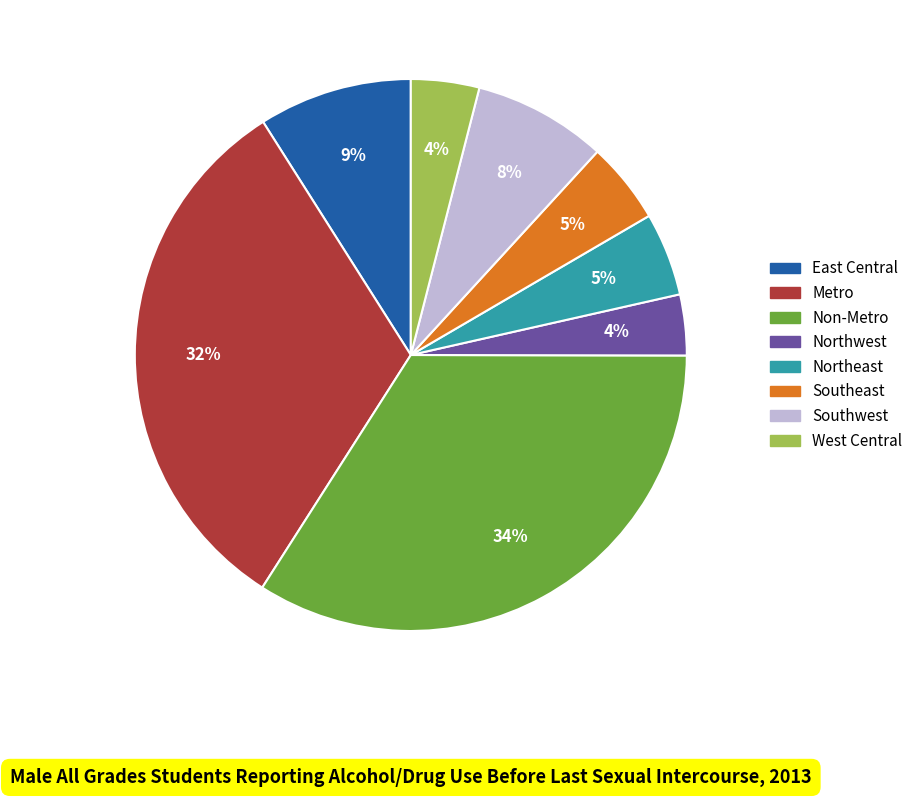

How many slices are in this pie chart?

8